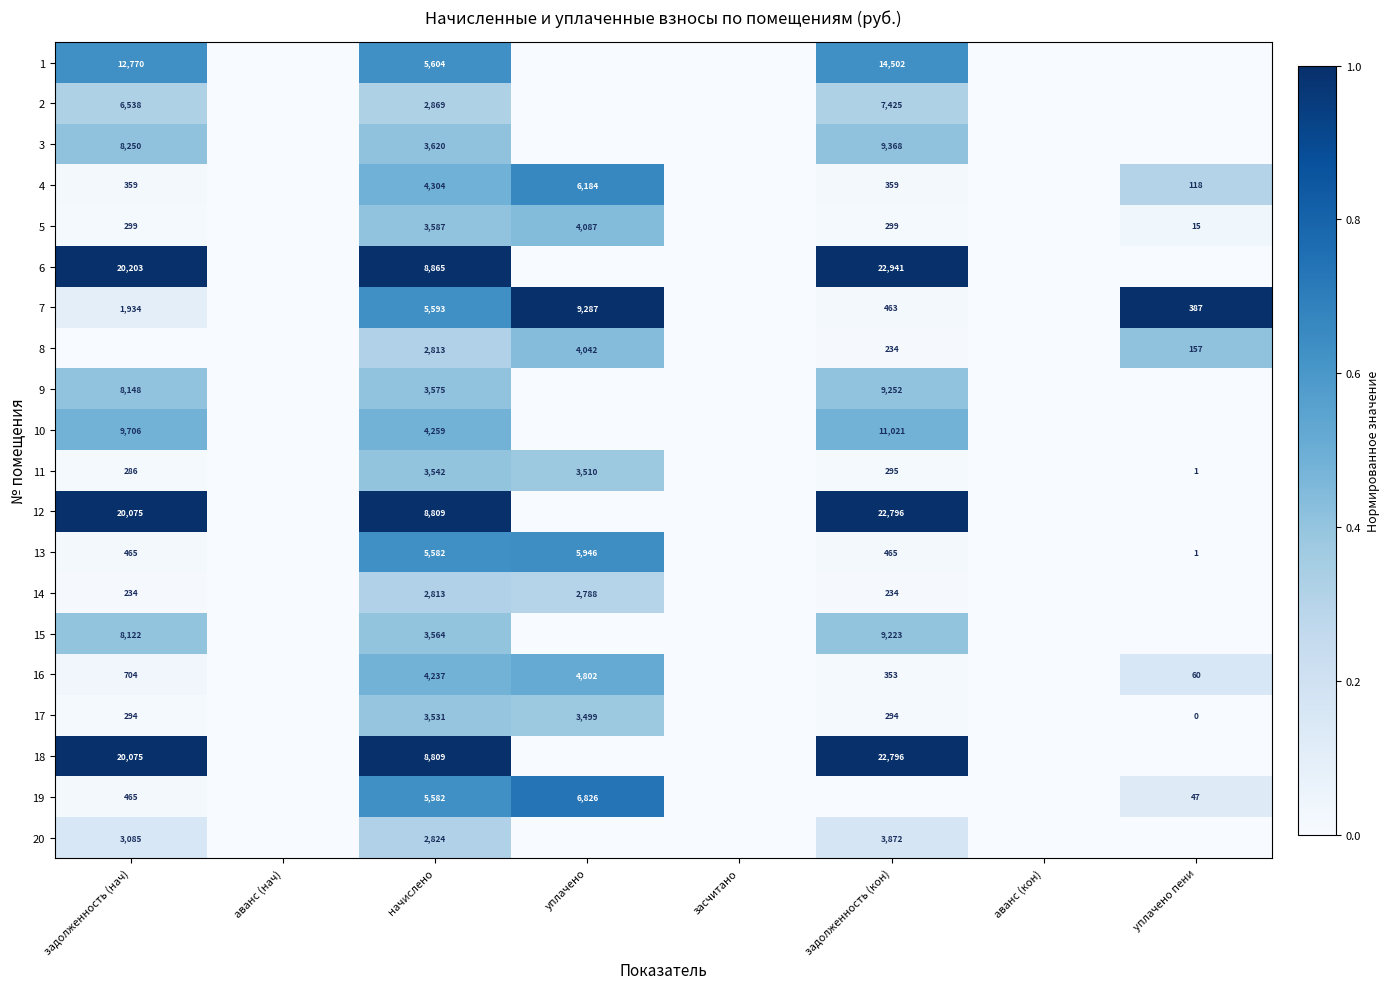

What is the total value across all series at начислено?

94382